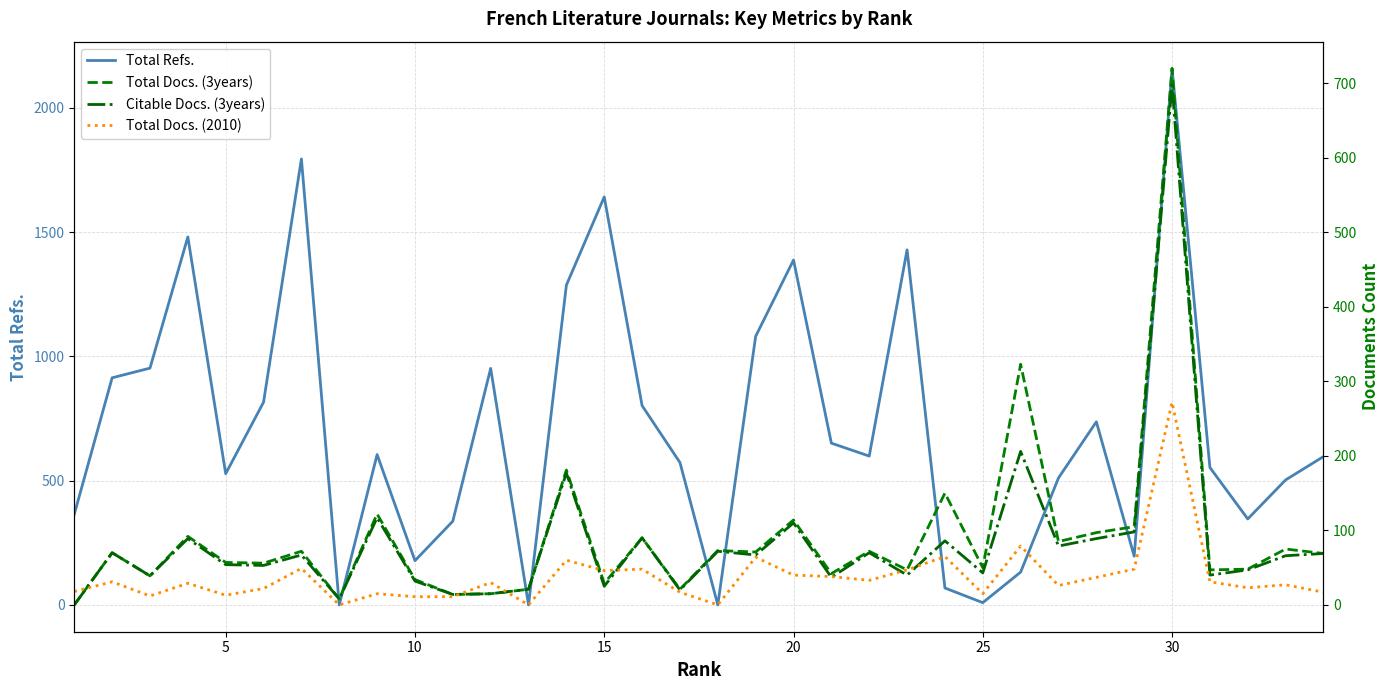

What is the maximum value for Total Refs.?

2159